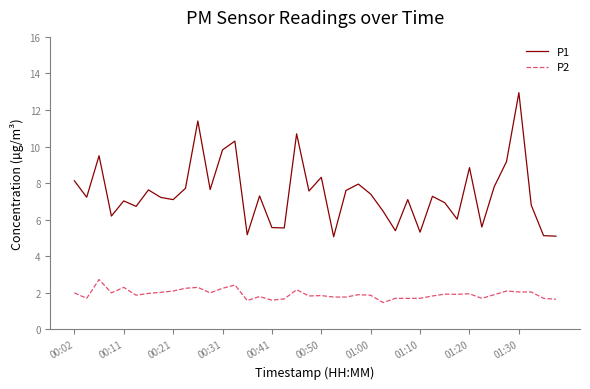

True or false: P1 and P2 intersect in this chart.

False